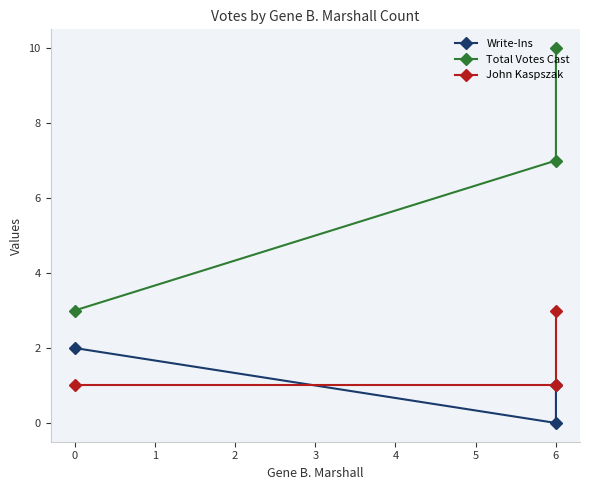

What are all the series names shown in the legend?

Write-Ins, Total Votes Cast, John Kaspszak